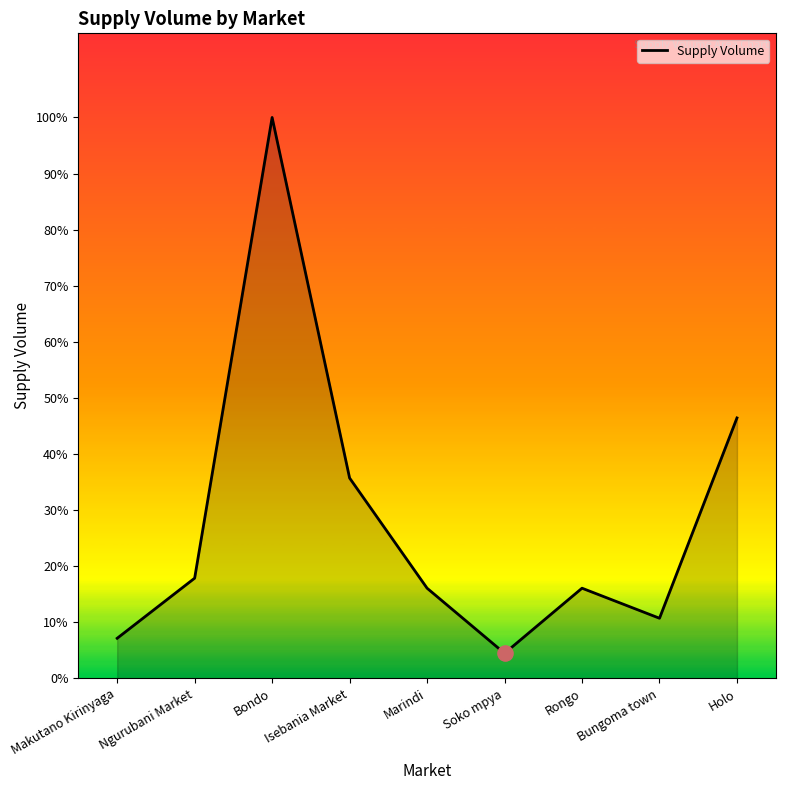

Between Makutano Kirinyaga and Ngurubani Market, which is larger?

Ngurubani Market